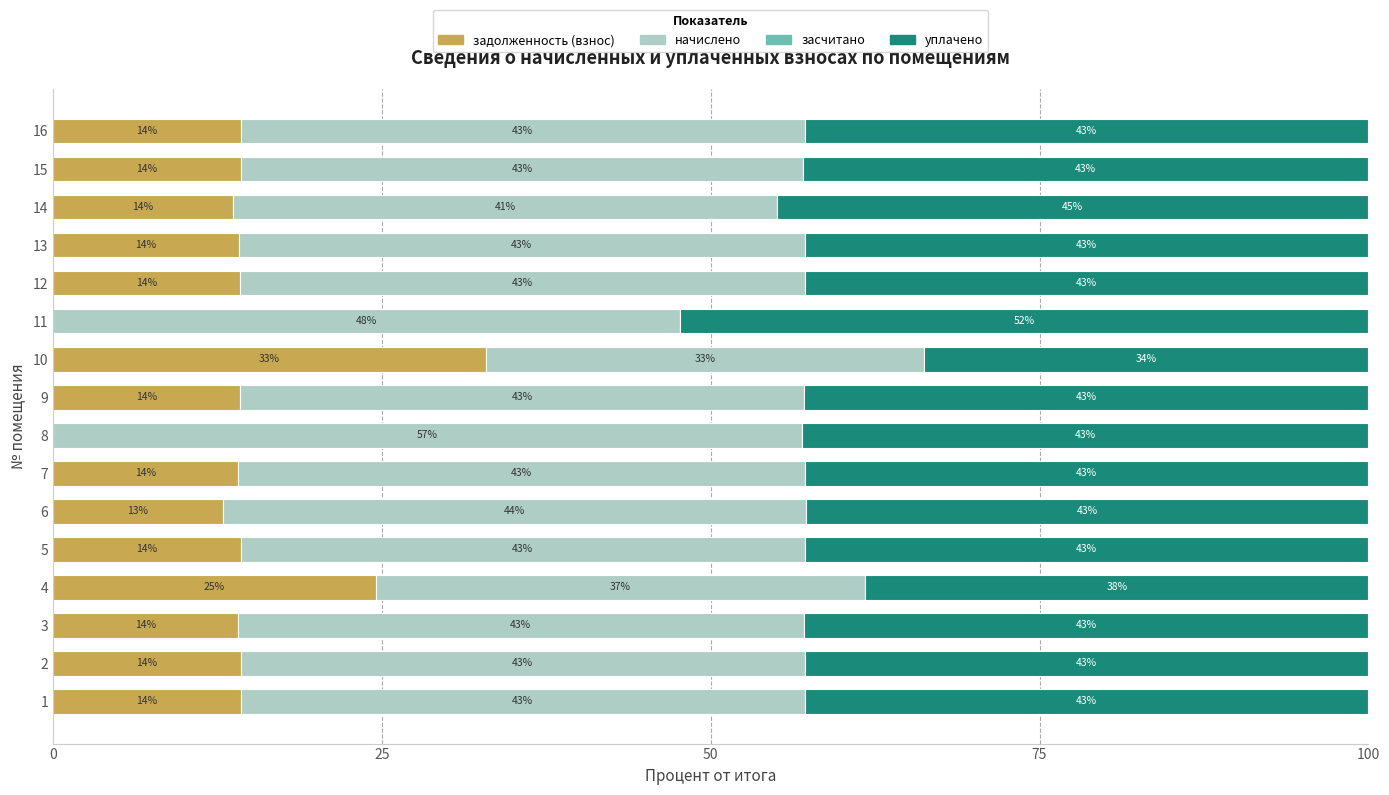

At which label is задолженность (взнос) closest to 16?

15